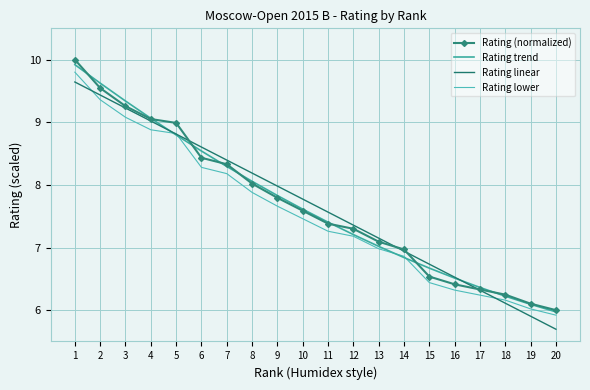

Reading right to left, list all the values displayed in this chart.

Rating (normalized): 20=6.0	19=6.1	18=6.2	17=6.3	16=6.4	15=6.5	14=7.0	13=7.1	12=7.3	11=7.4	10=7.6	9=7.8	8=8.0	7=8.3	6=8.4	5=9.0	4=9.1	3=9.3	2=9.5	1=10.0
Rating trend: 20=6.0	19=6.1	18=6.2	17=6.4	16=6.5	15=6.7	14=6.8	13=7.0	12=7.2	11=7.4	10=7.6	9=7.8	8=8.1	7=8.3	6=8.5	5=8.8	4=9.1	3=9.3	2=9.6	1=9.9
Rating linear: 20=5.7	19=5.9	18=6.1	17=6.3	16=6.5	15=6.7	14=6.9	13=7.1	12=7.4	11=7.6	10=7.8	9=8.0	8=8.2	7=8.4	6=8.6	5=8.8	4=9.0	3=9.2	2=9.4	1=9.6
Rating lower: 20=5.9	19=6.0	18=6.2	17=6.2	16=6.3	15=6.4	14=6.9	13=7.0	12=7.2	11=7.3	10=7.5	9=7.7	8=7.9	7=8.2	6=8.3	5=8.8	4=8.9	3=9.1	2=9.4	1=9.8